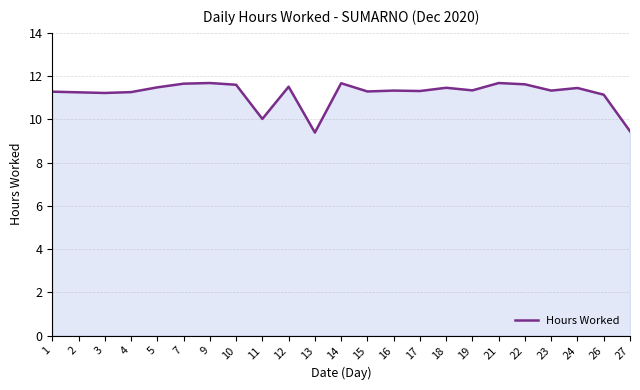

True or false: there are more than 2 points higher than both neighbors.

True